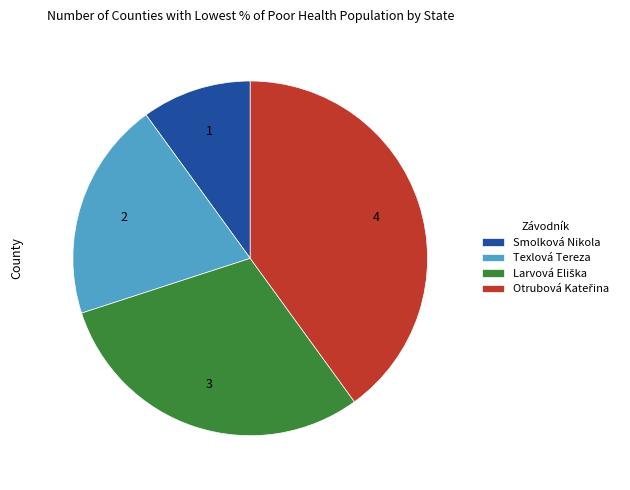

Is it true that Texlová Tereza is 13% of the pie?

False